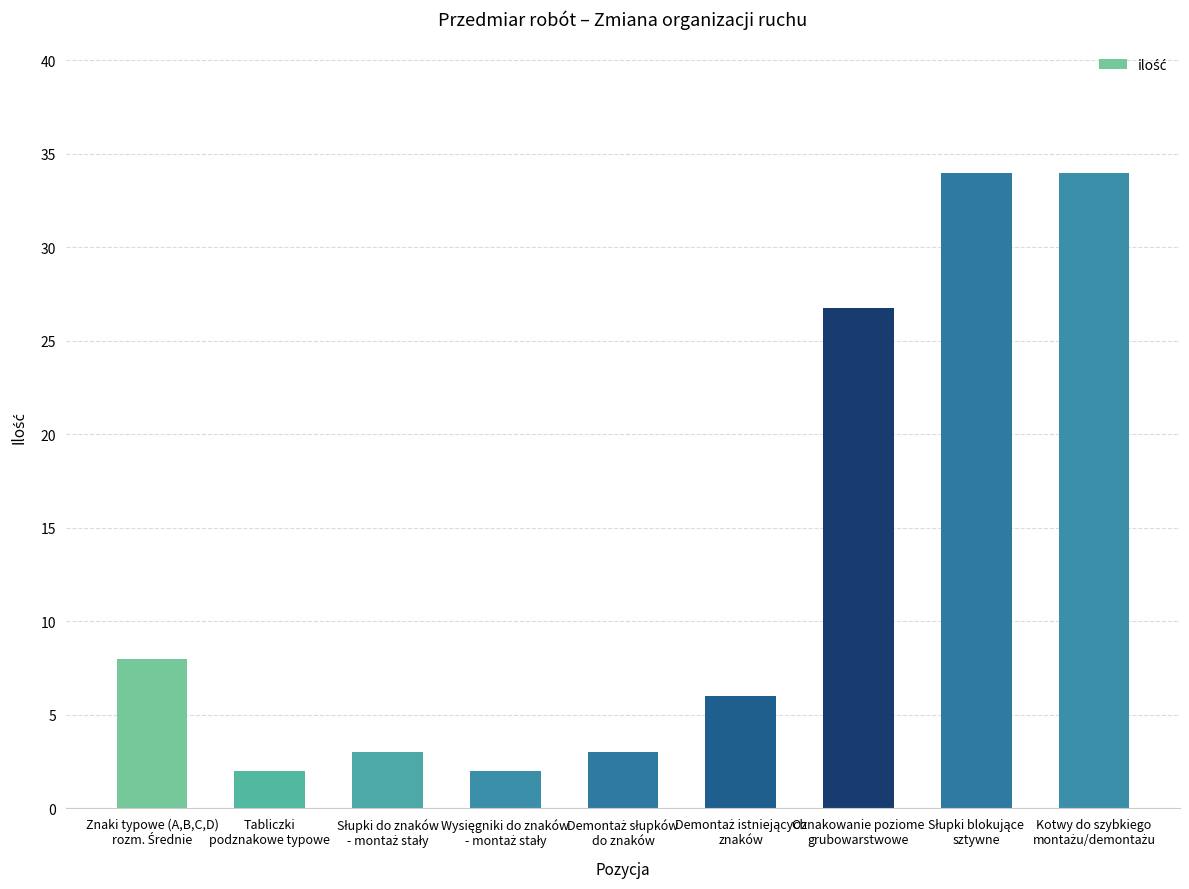

What is the difference between the second highest and second lowest values?

32.0